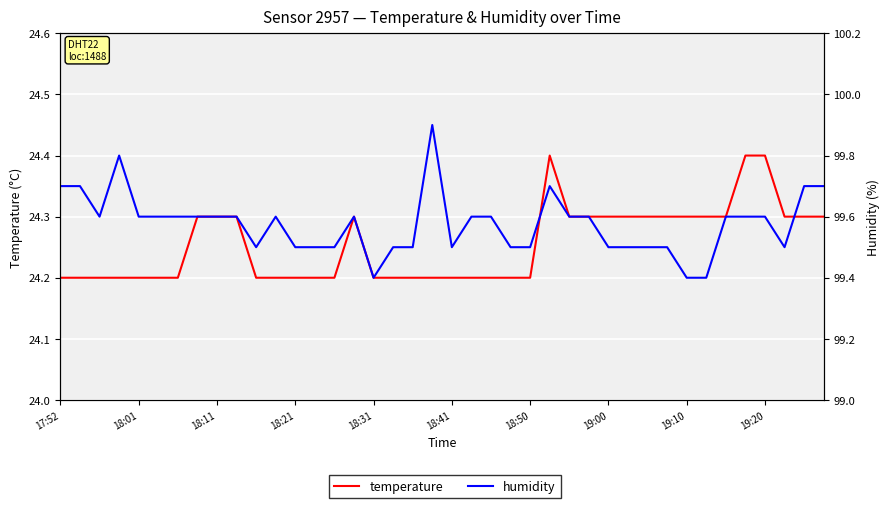

What is the maximum value shown in the chart?

99.9